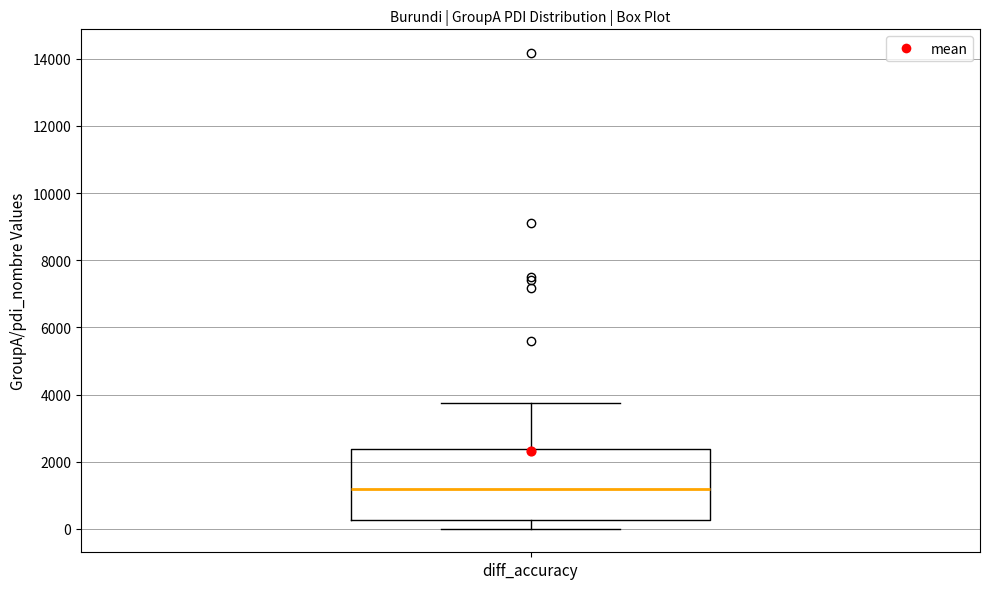

Transcribe this box plot: give where the median line is, the range the box spans, and where the two whiskers end, as read against the y-axis. The values are not printed on the chart, so give them approximately, as read against the axis.

median 1200, box 200 to 2400, whiskers 0 to 3800